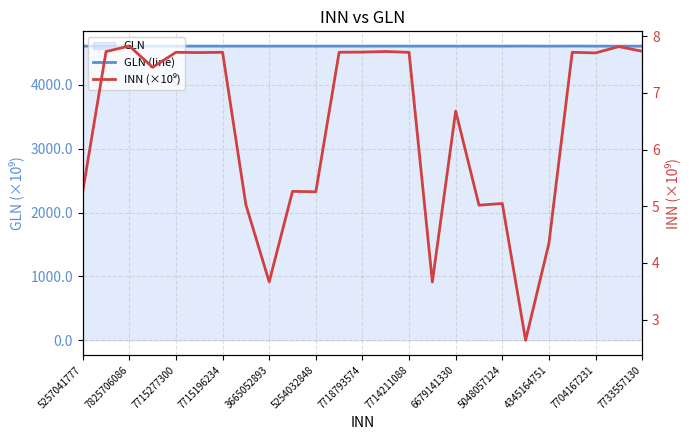

What is the sum of all GLN (line) values?

115153.1